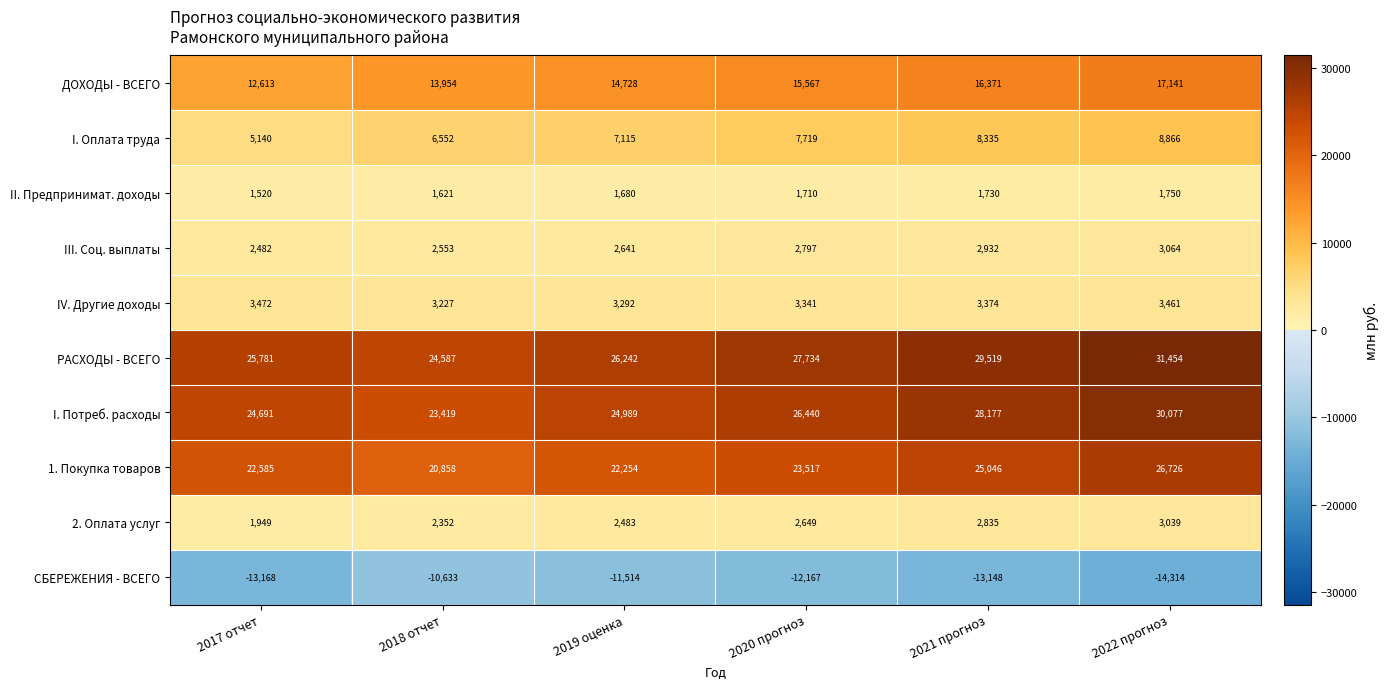

At which label is II. Предпринимат. доходы closest to 1635?

2018 отчет